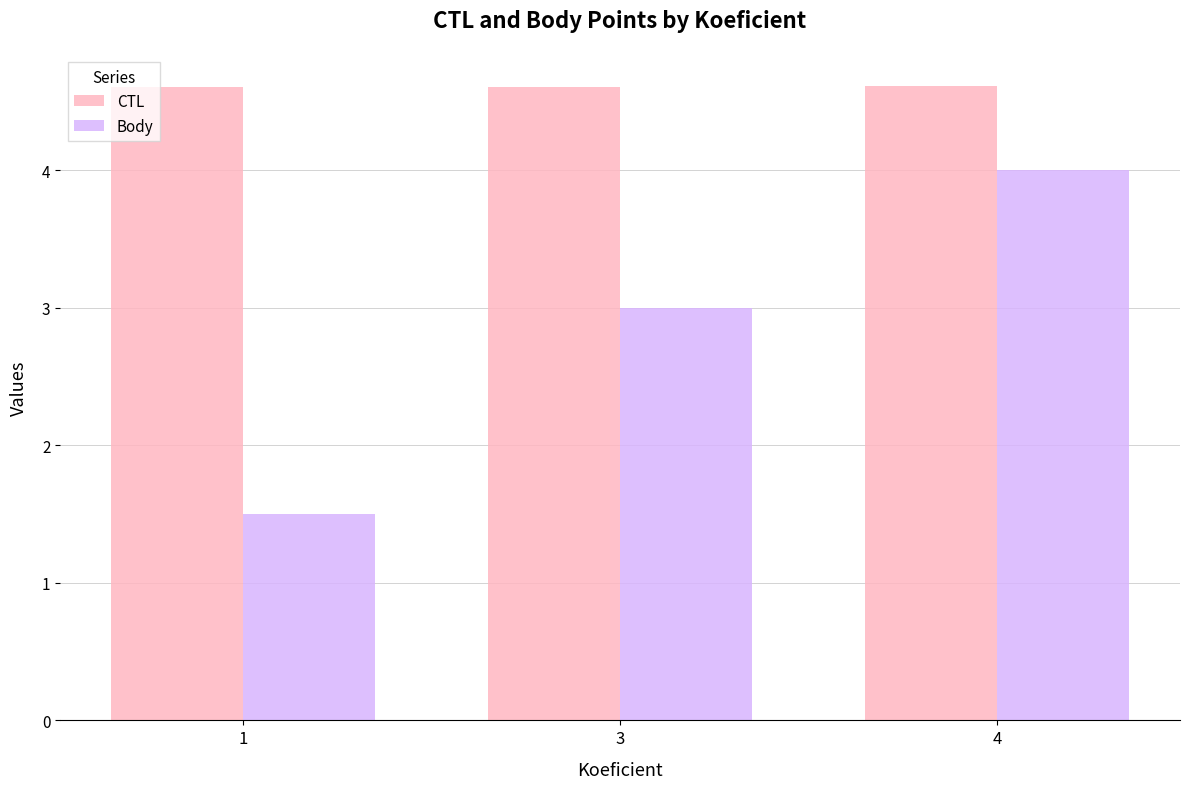

How many bars are there in each group?

2